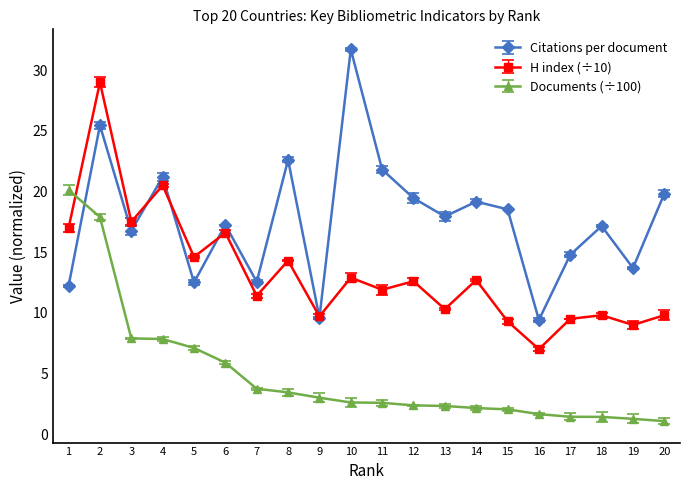

What is the minimum value for Citations per document?

9.4